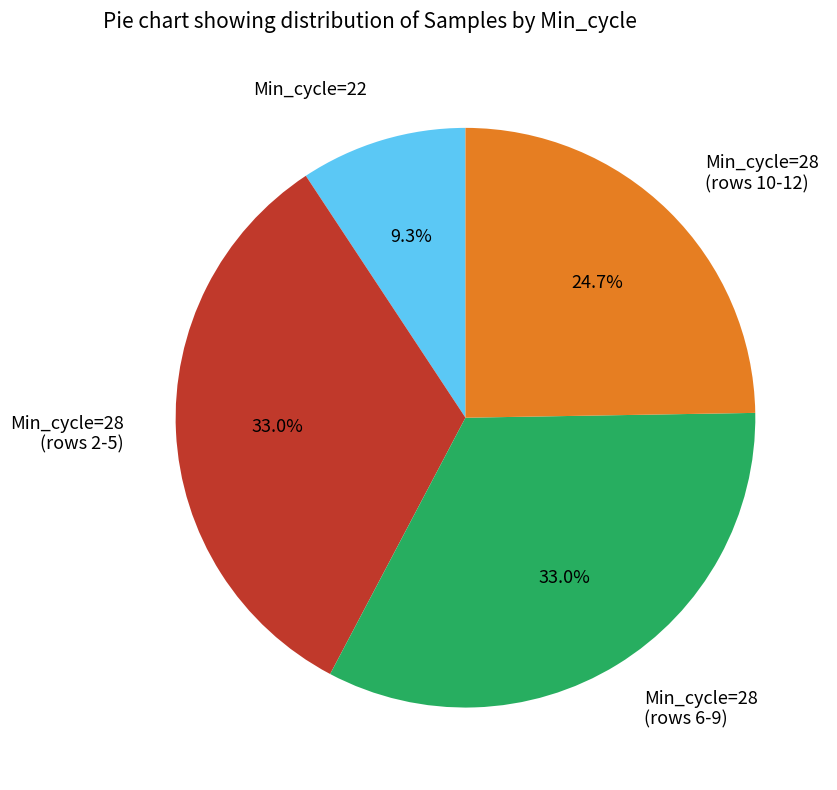

Is there any slice that represents more than half of the pie?

No